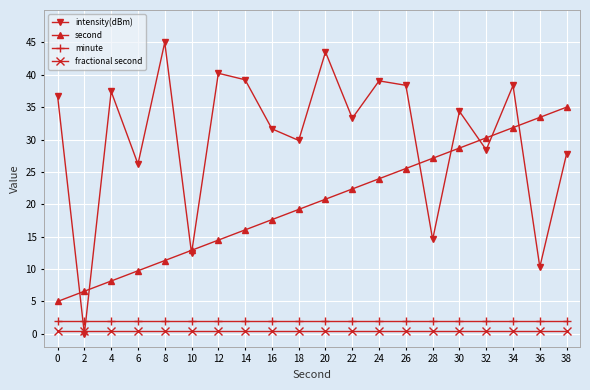

What are all the series names shown in the legend?

intensity(dBm), second, minute, fractional second